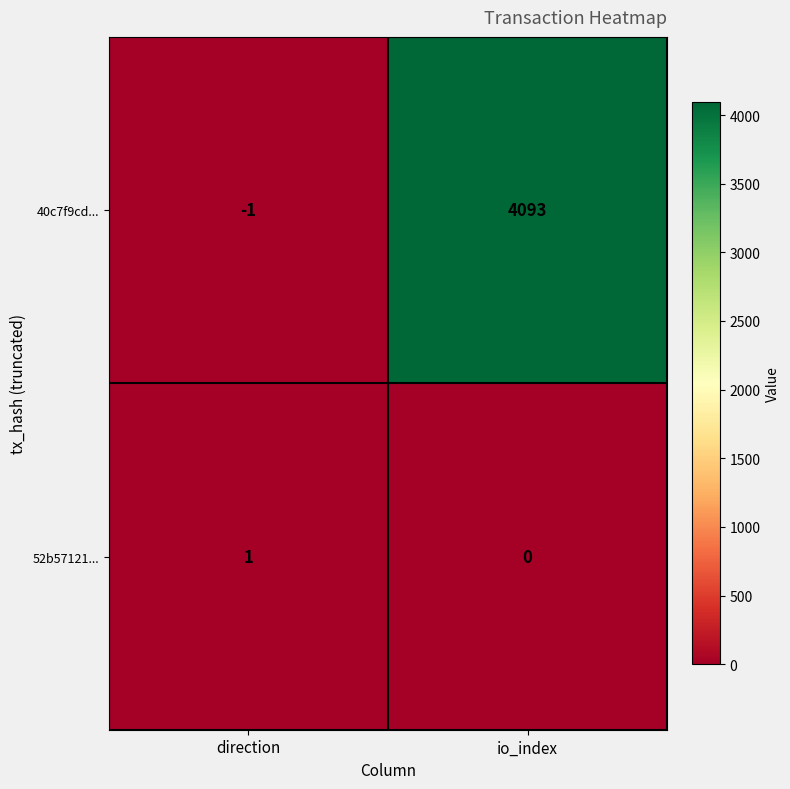

How many series are shown in this chart?

2